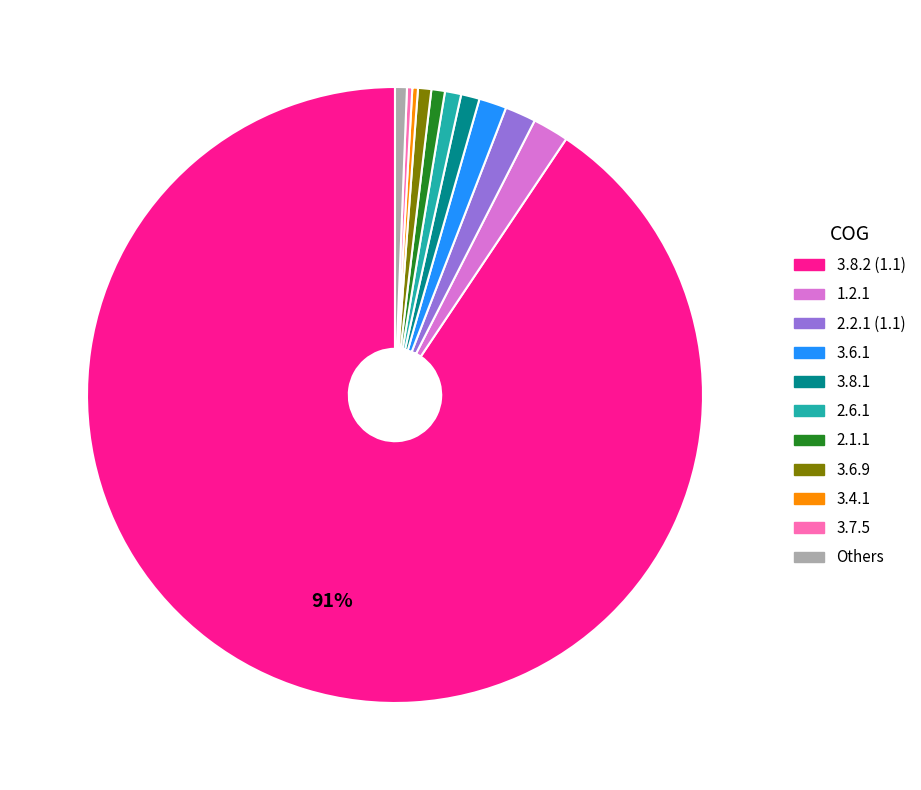

To the nearest percent, what is the difference between the largest and smallest slice percentages?

90%